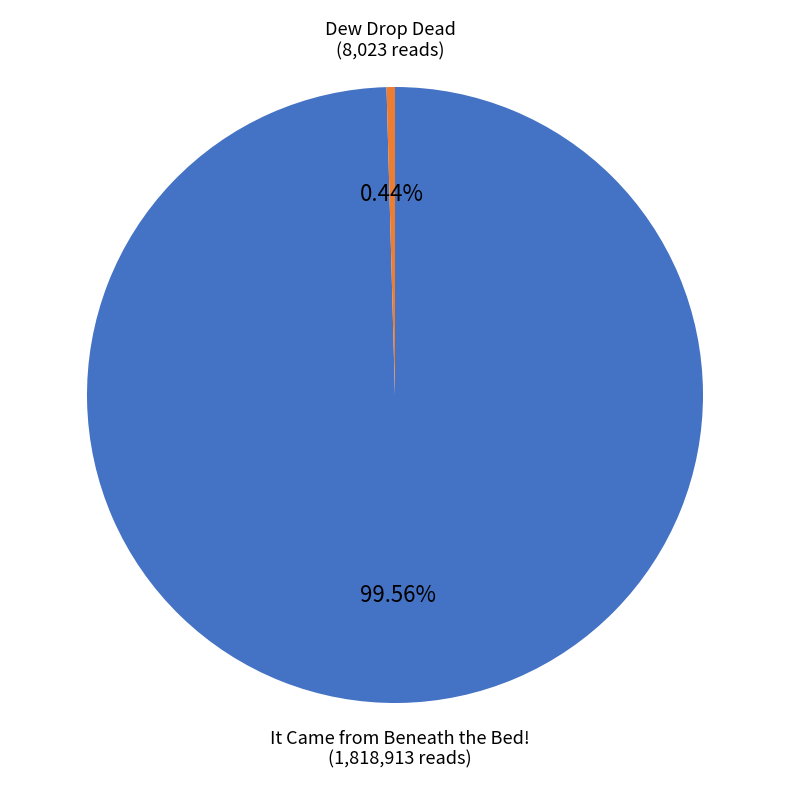

What is the smallest slice in the pie chart?

Dew Drop Dead